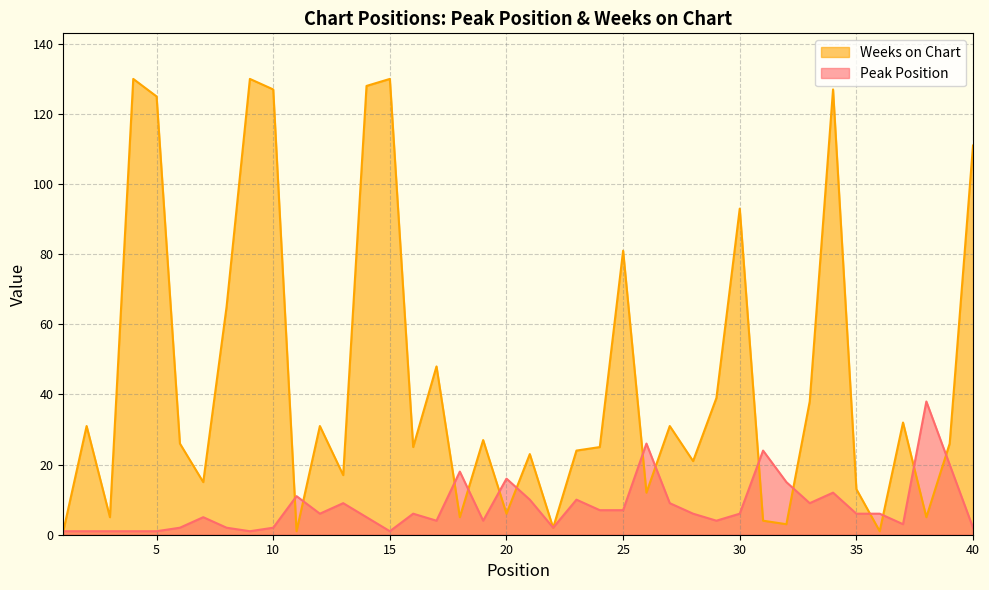

At which label does Weeks on Chart reach its peak?

4